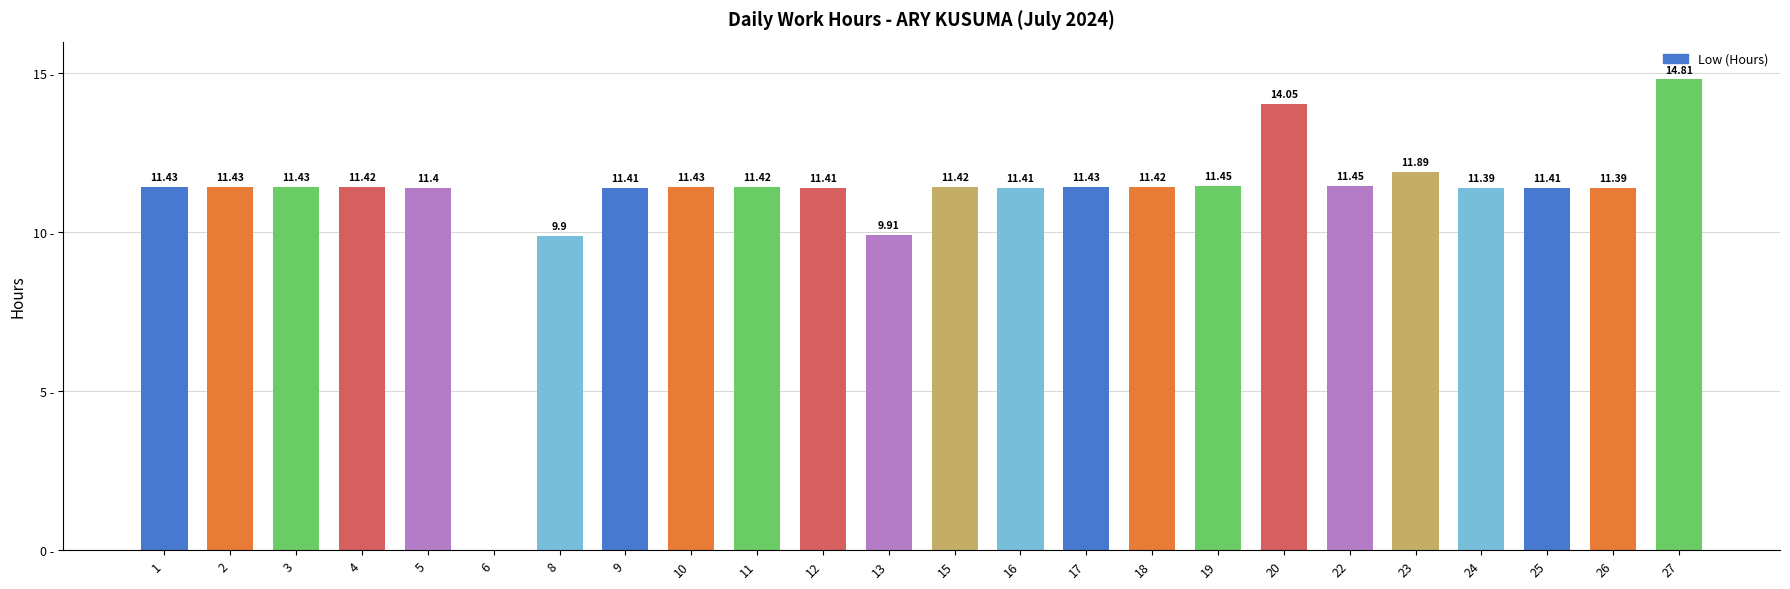

At which category does the chart reach its peak across all series?

27